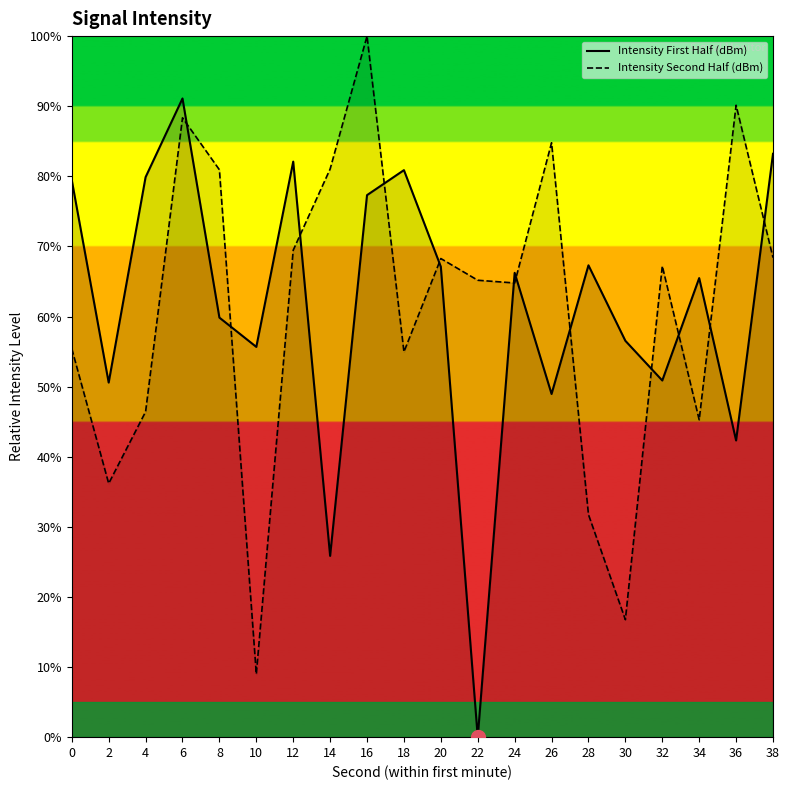

What are all the series names shown in the legend?

Intensity First Half (dBm), Intensity Second Half (dBm)